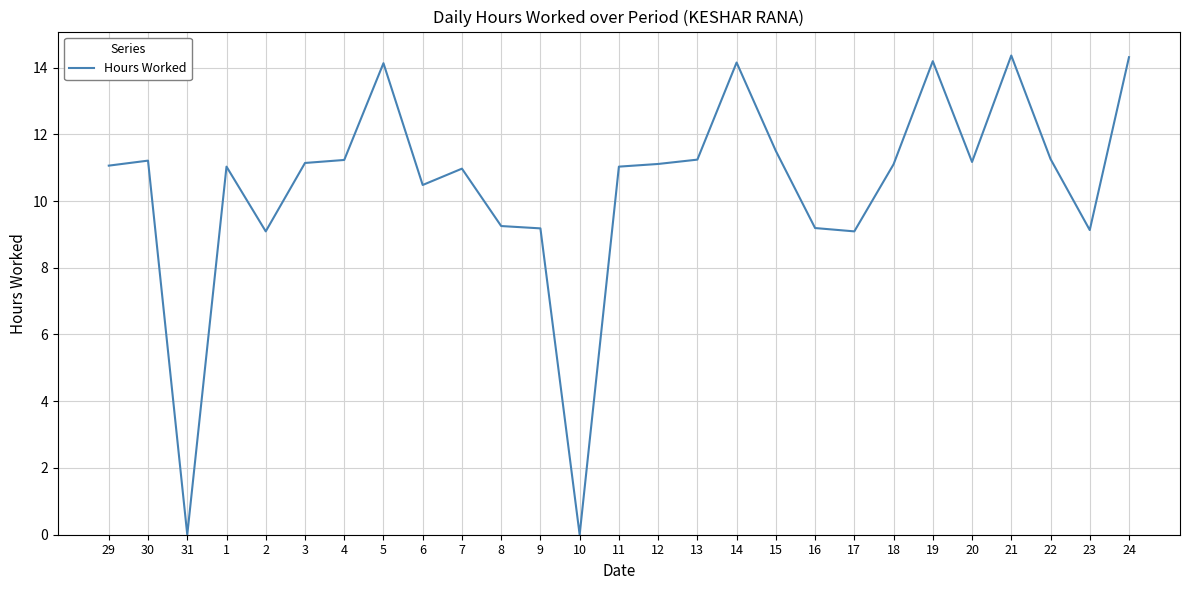

Does the chart display data point markers on the line(s)?

No